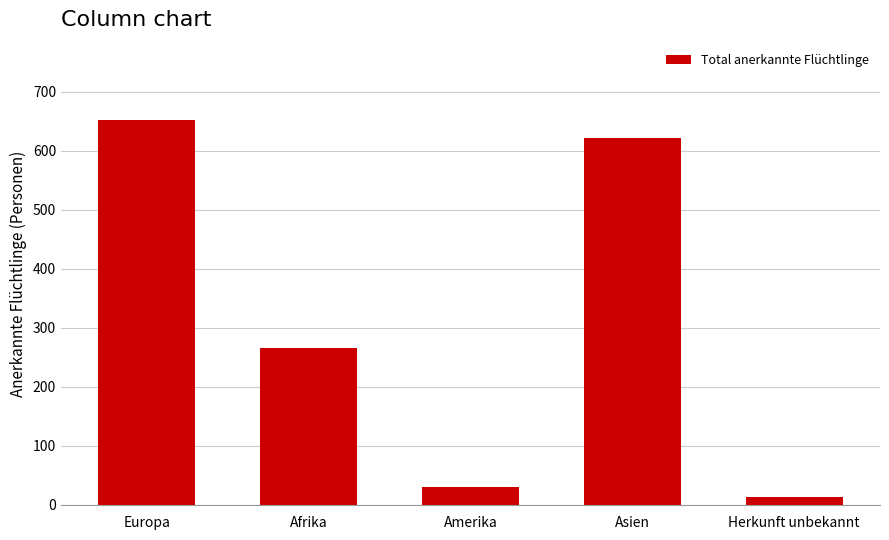

What is the average value?

317